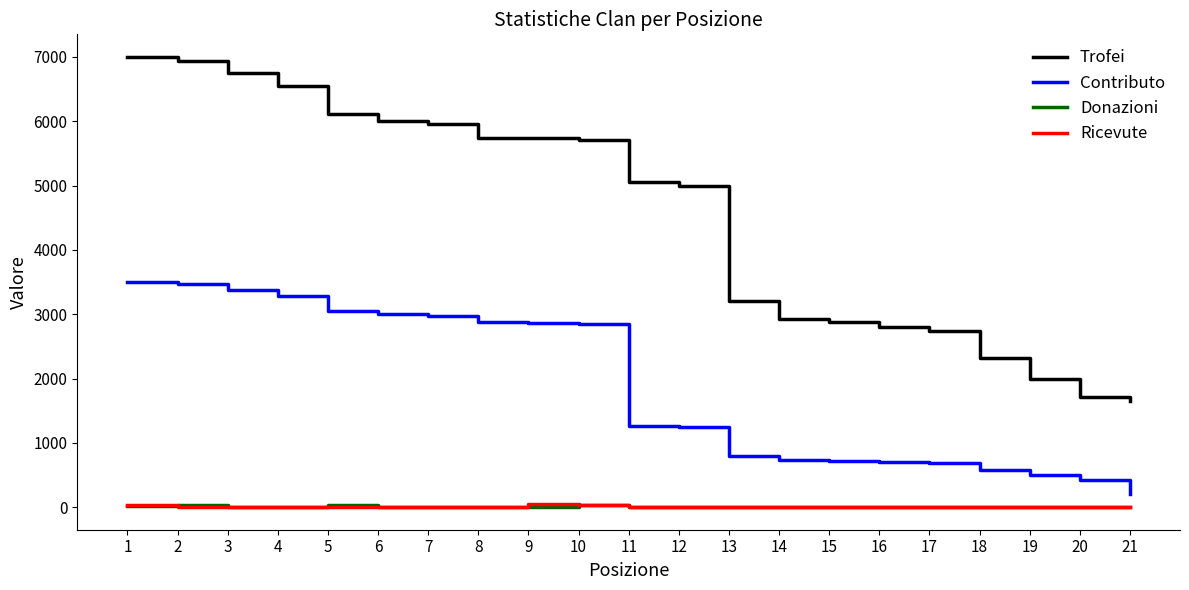

The value of Trofei at 1 is 11648. True or false?

False